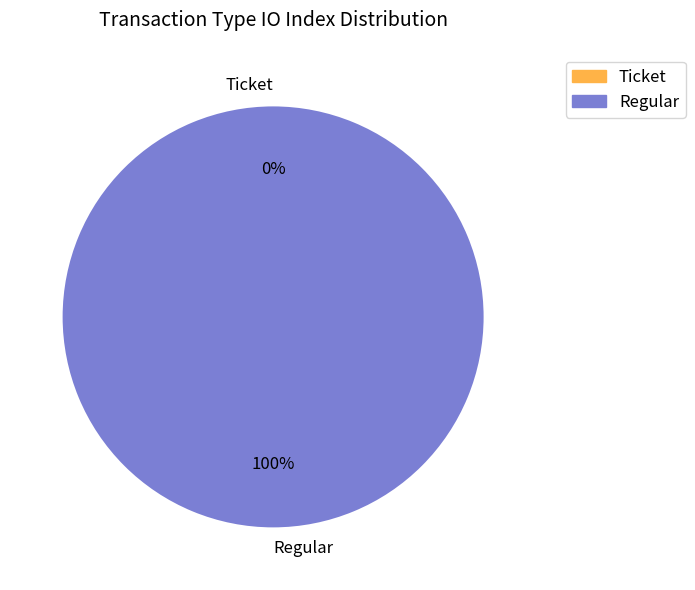

Rank the categories by value from highest to lowest.

Regular, Ticket